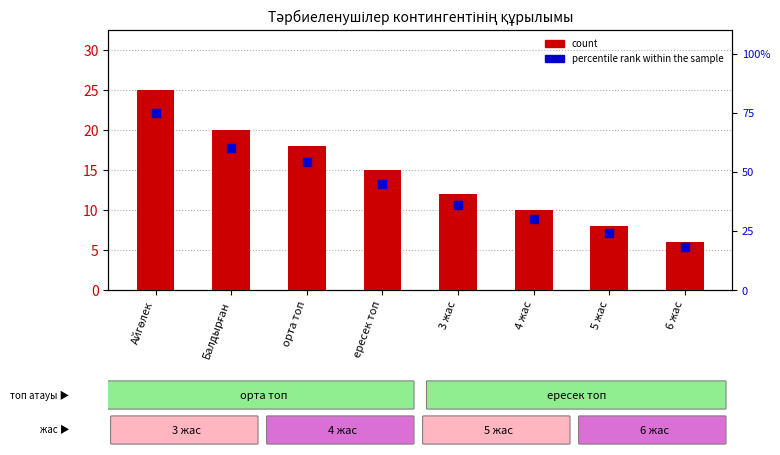

Which series contains the highest Y value?

percentile rank within the sample